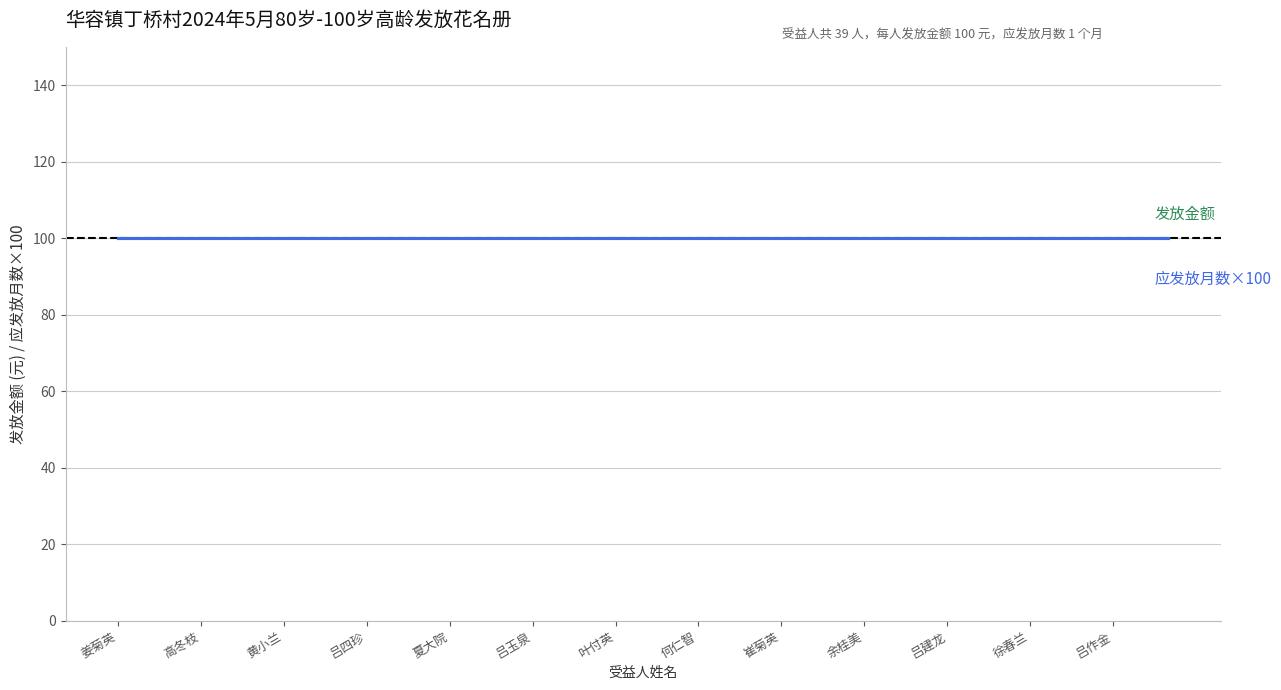

What are all the series names shown in the legend?

发放金额, 应发放月数